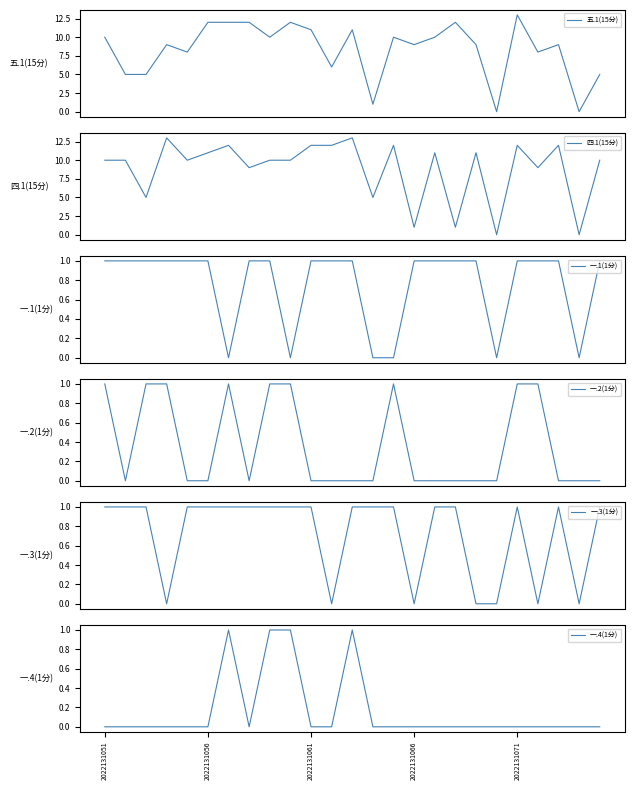

At how many categories does at least one series exceed 0?

23